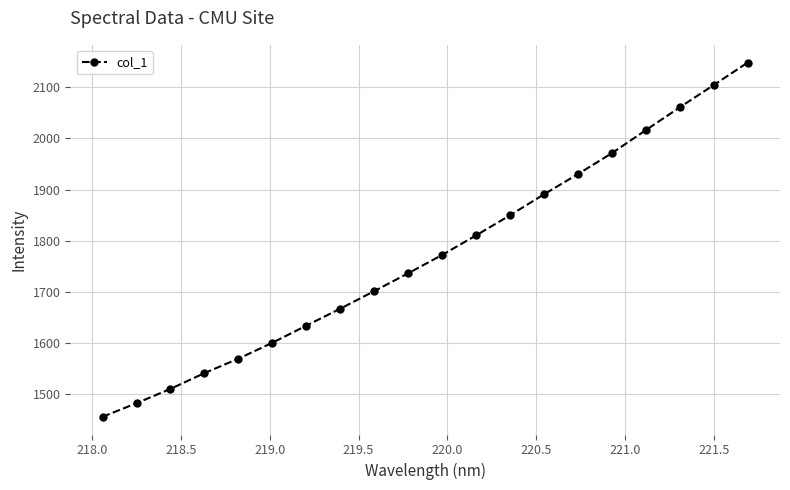

What is the value of the 17th point from the left?

2016.0